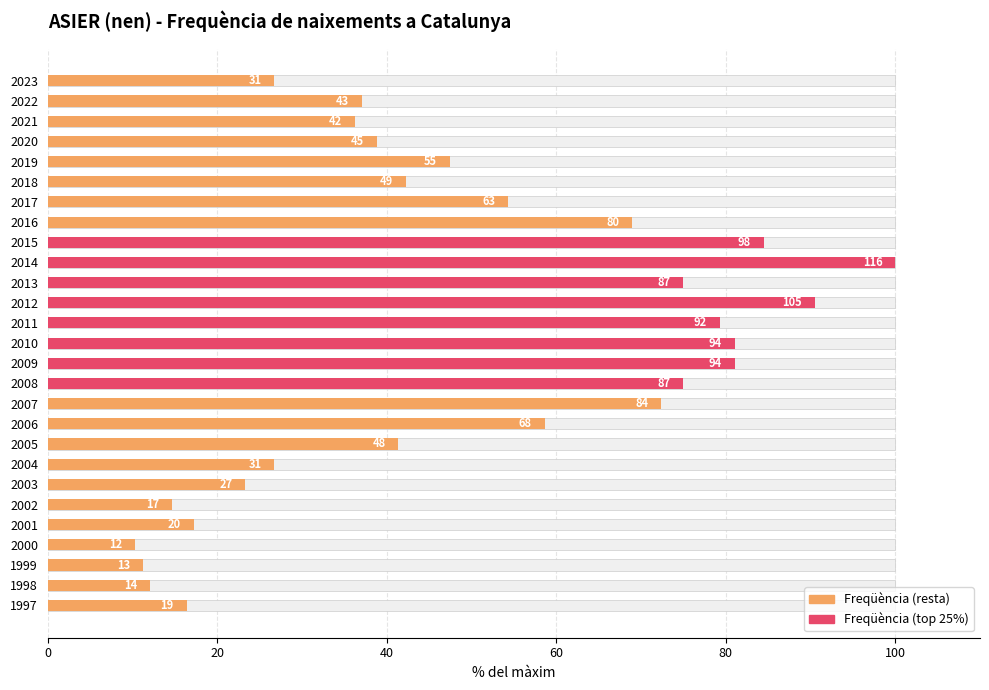

What is the difference between the second highest and second lowest values?

79.3